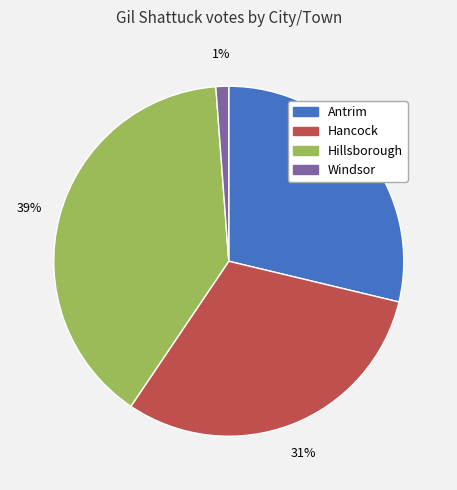

To the nearest percent, what is the average slice percentage?

25%